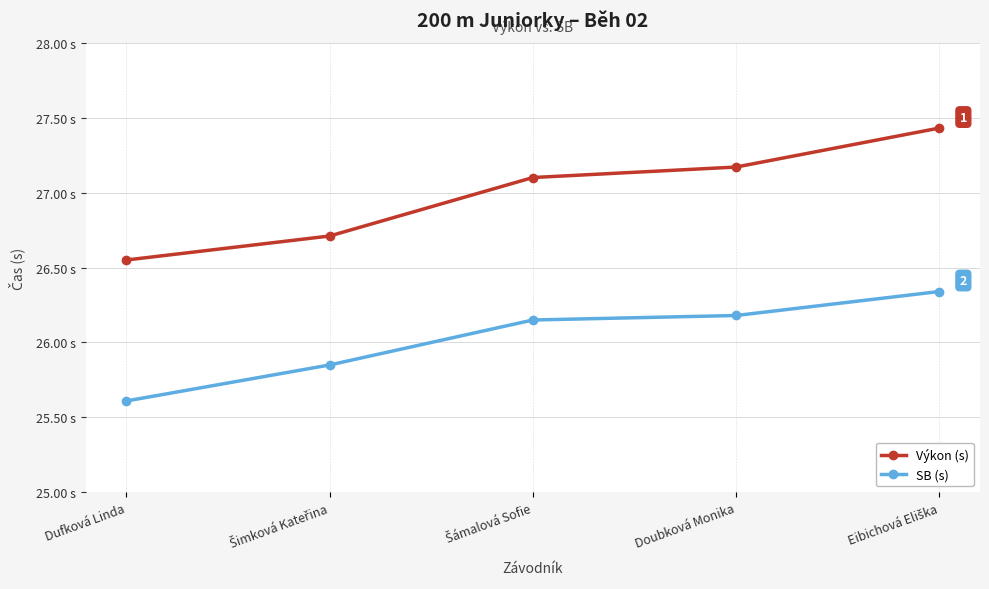

Between Dufková Linda and Šimková Kateřina, which series saw the biggest shift?

SB (s)